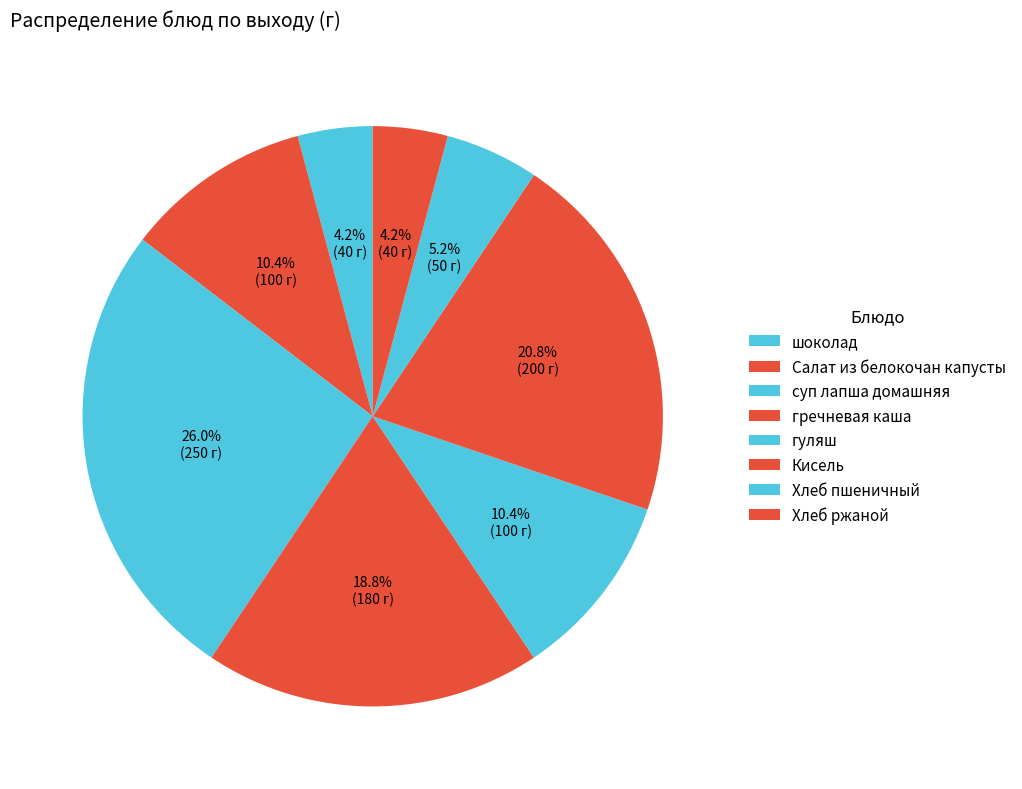

To the nearest percent, what is the average slice percentage?

12%